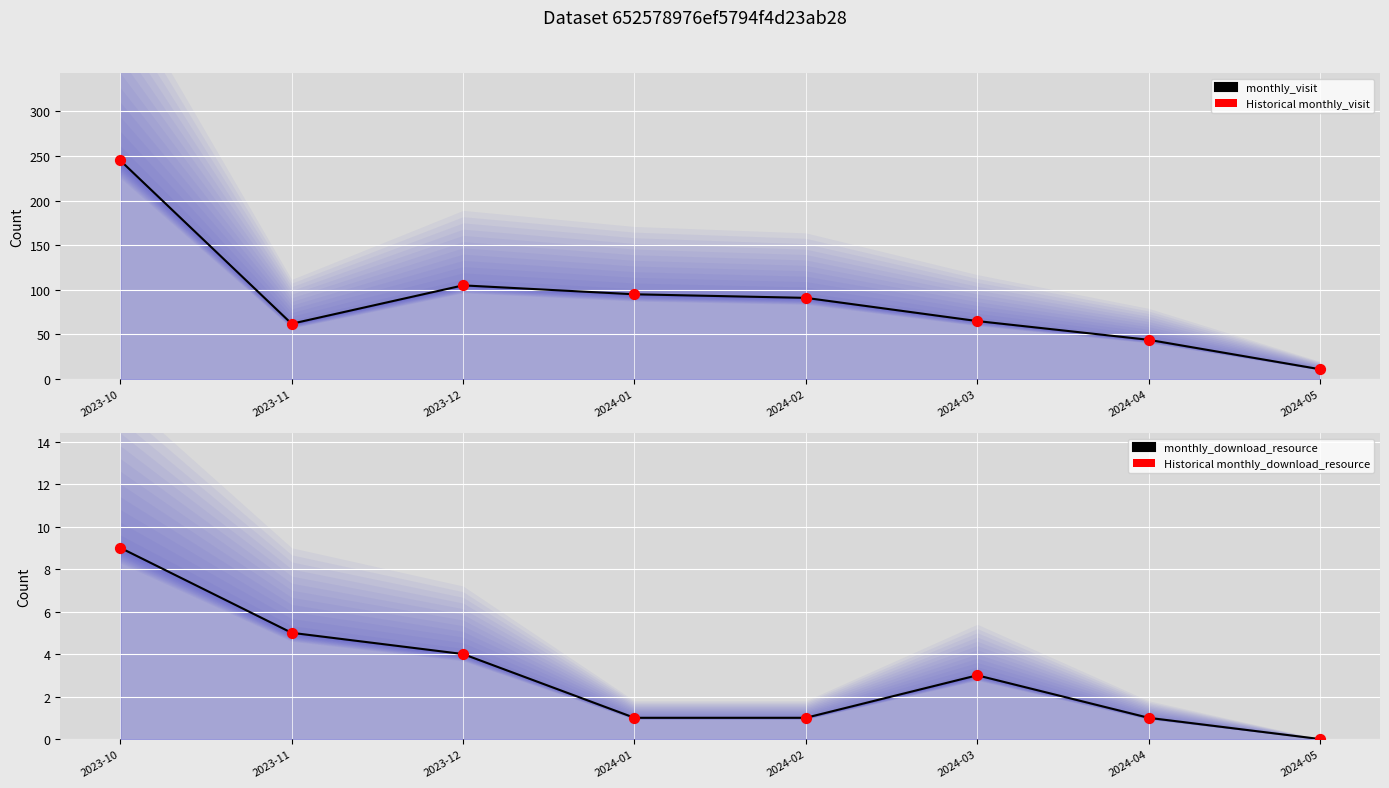

At which category is the sum across all series the highest?

2023-10